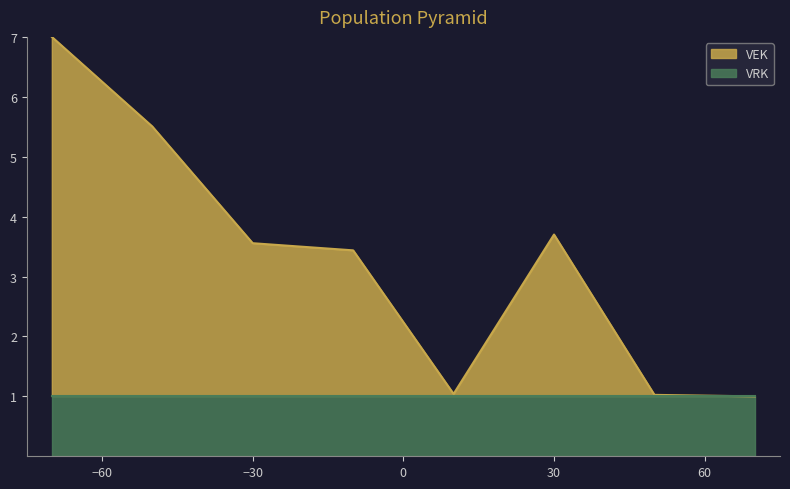

Does the chart display data point markers on the line(s)?

No